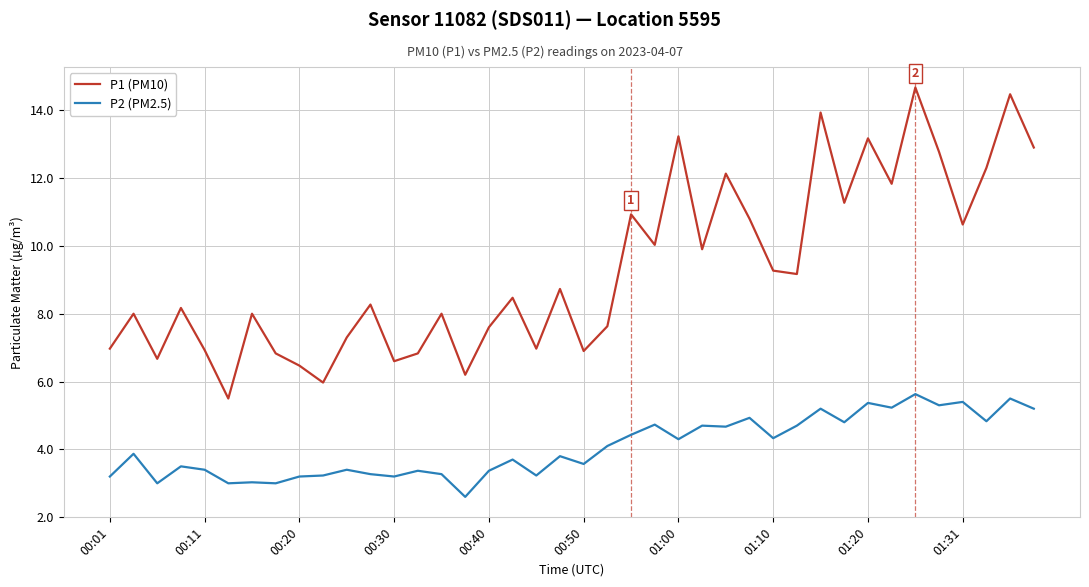

Which series has the widest spread of values?

P1 (PM10)